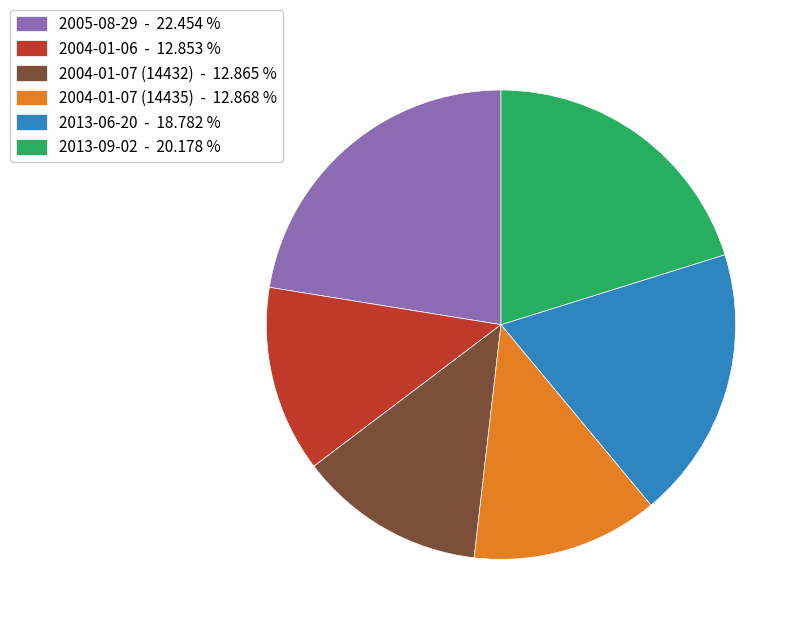

How many slices are in this pie chart?

6